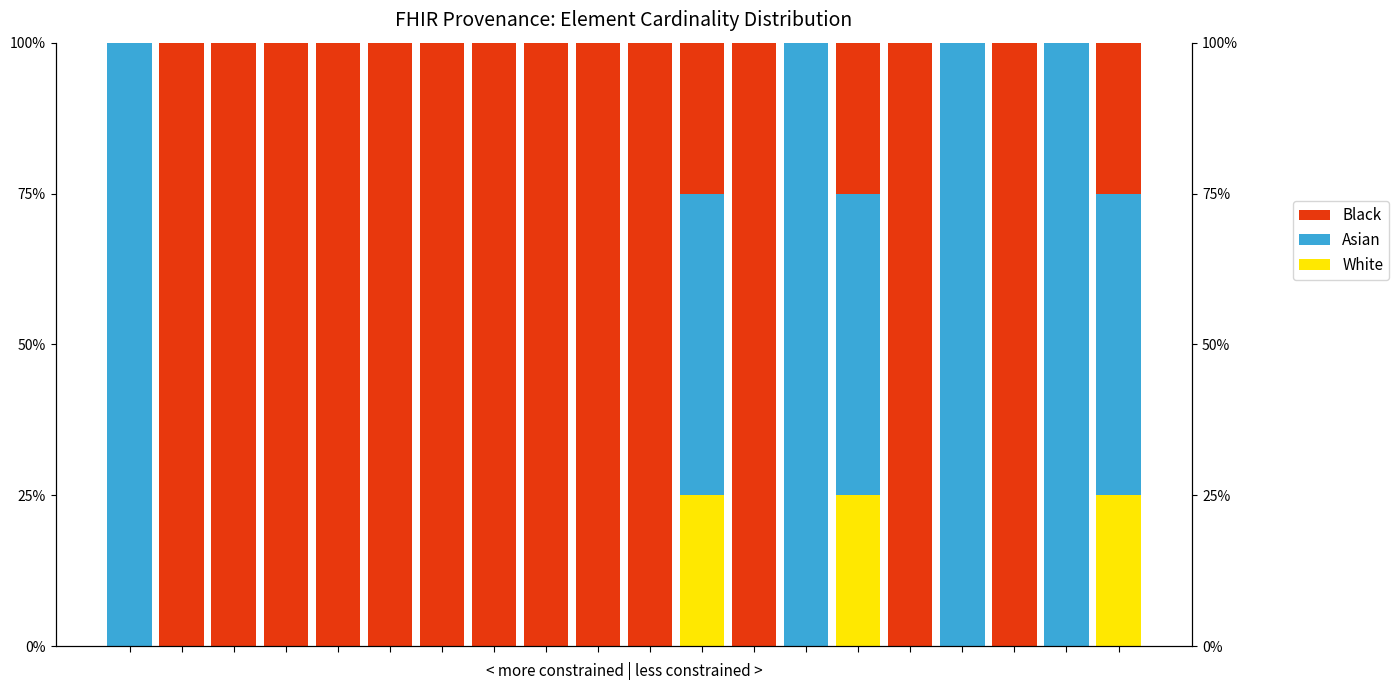

What is the value of the Black bar at the 15th from the left?

25